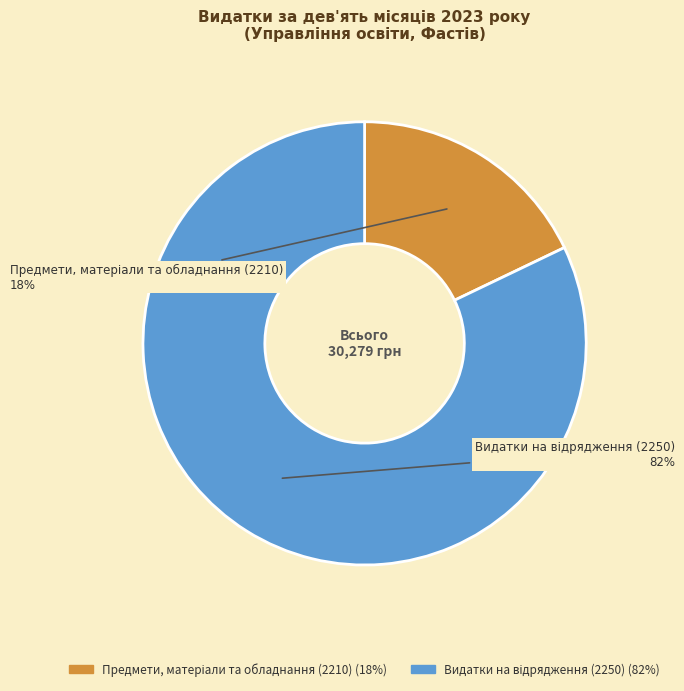

Is there a majority slice in this chart?

Yes